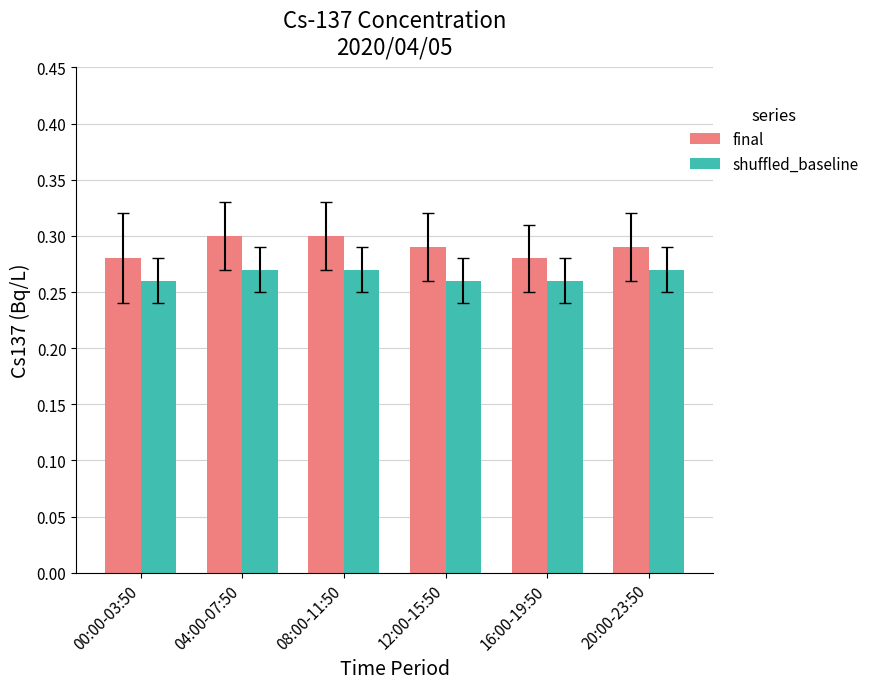

What are all the series names shown in the legend?

final, shuffled_baseline